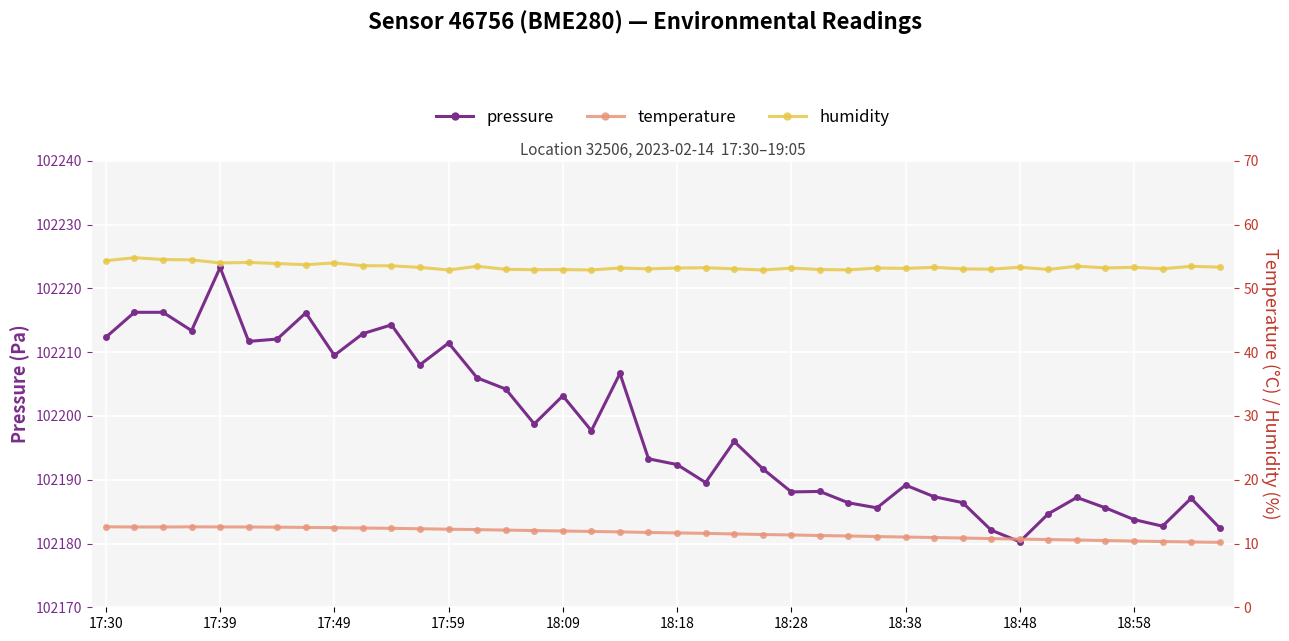

How many lines are shown in the chart?

3